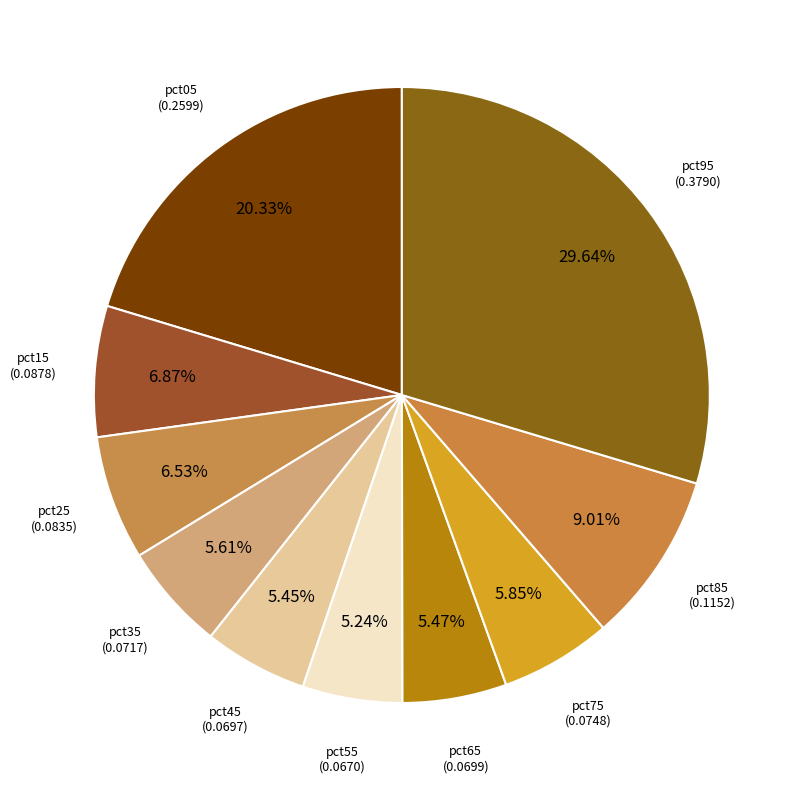

How many slices are in this pie chart?

10